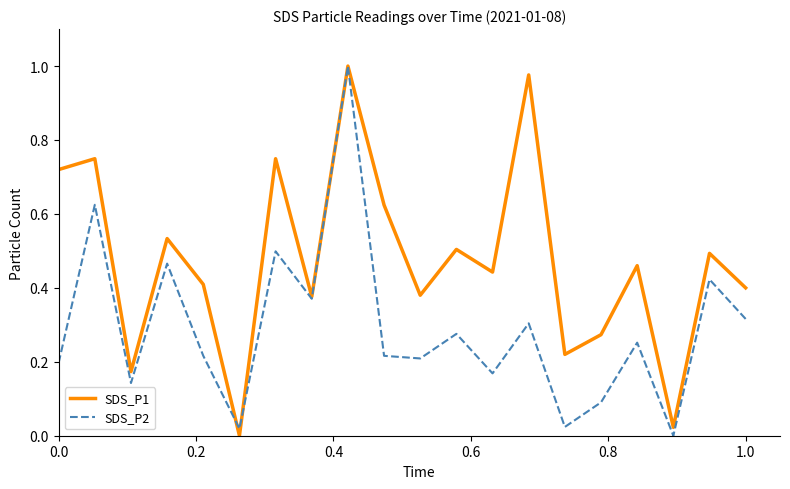

Which series has the largest total across all categories?

SDS_P1